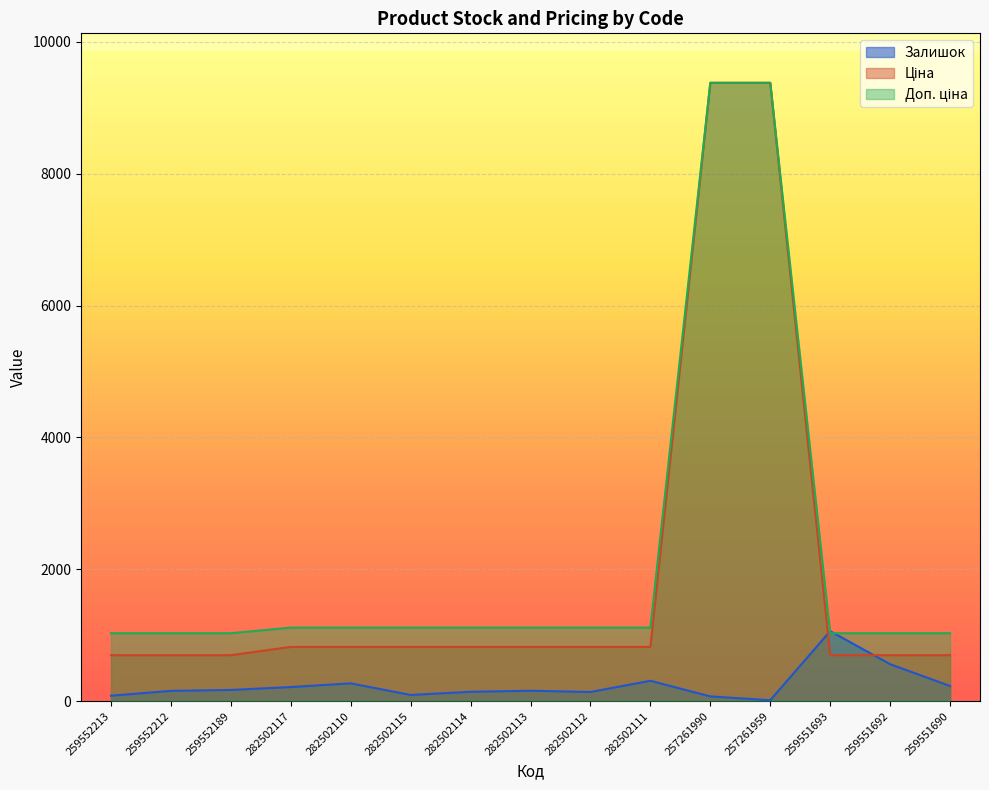

What is the sum of the Залишок values at 282502113 and 259551693?

1222.0